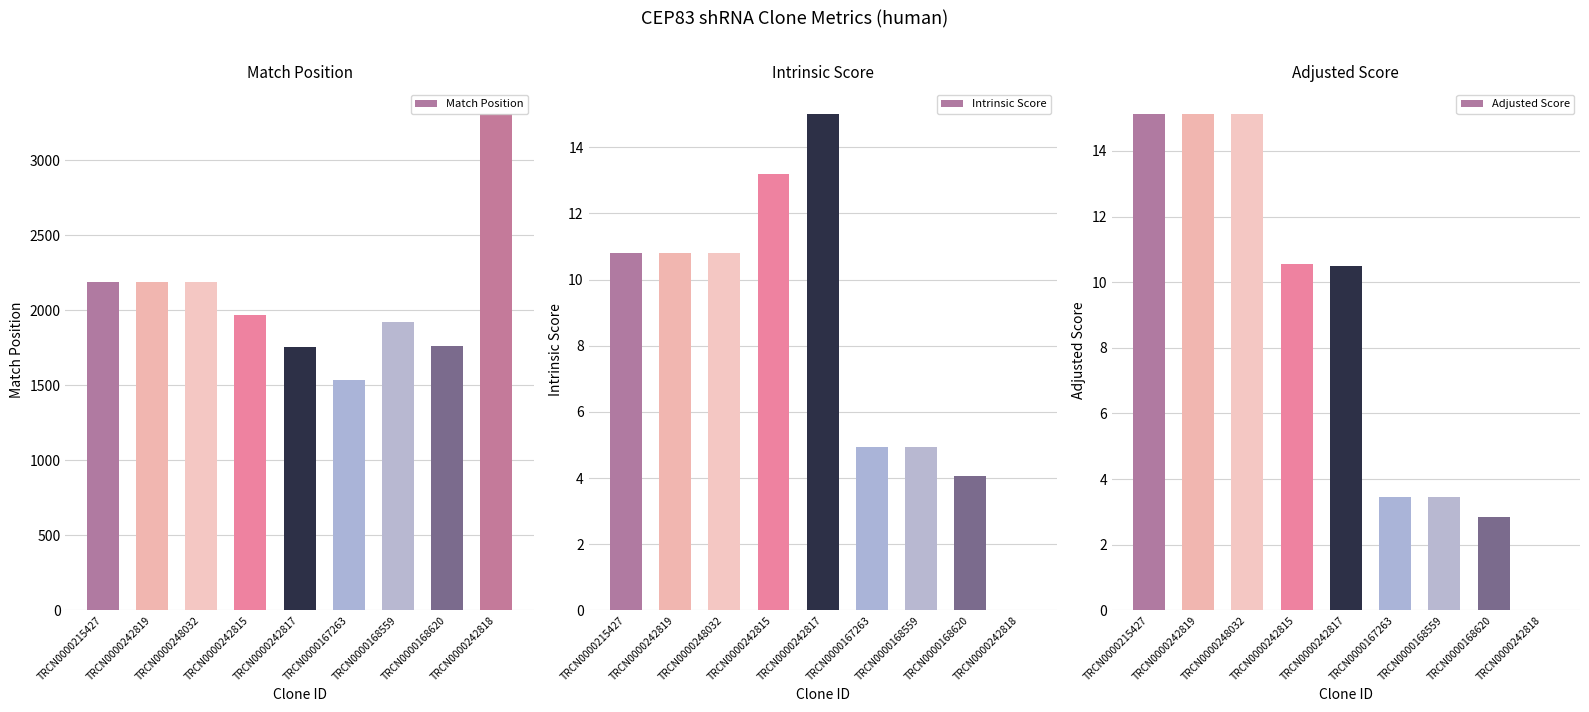

What are all the series names shown in the legend?

Match Position, Intrinsic Score, Adjusted Score